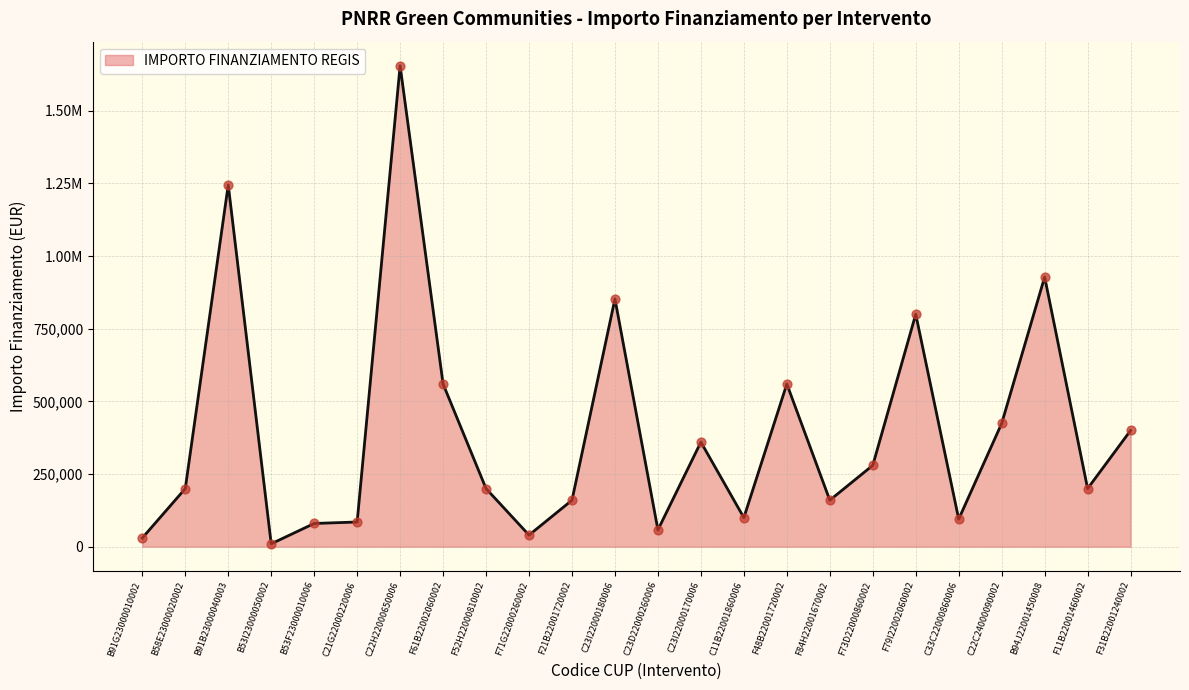

What is the ratio of the value at F79I22002060002 to the value at C22H22000650006?

0.5